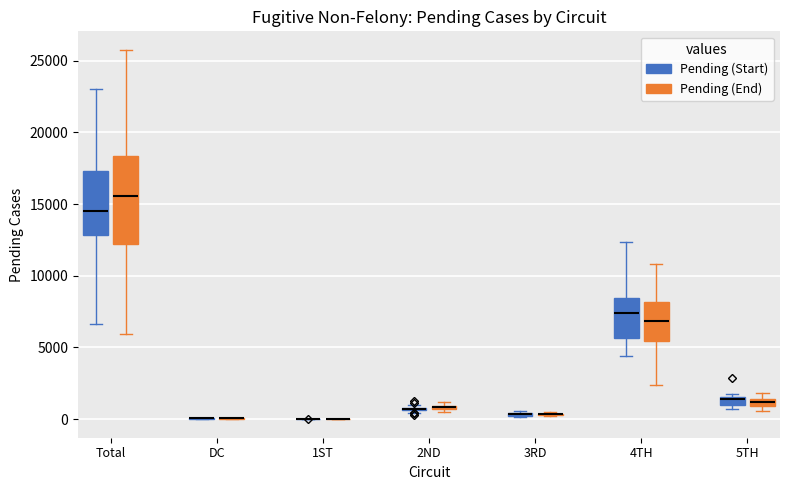

Which box is the tallest, from its lower edge to its upper edge?

Total (Pending (End))